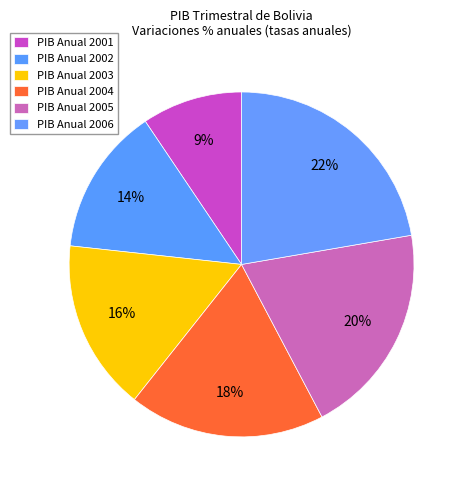

Count the number of slices in the pie.

6